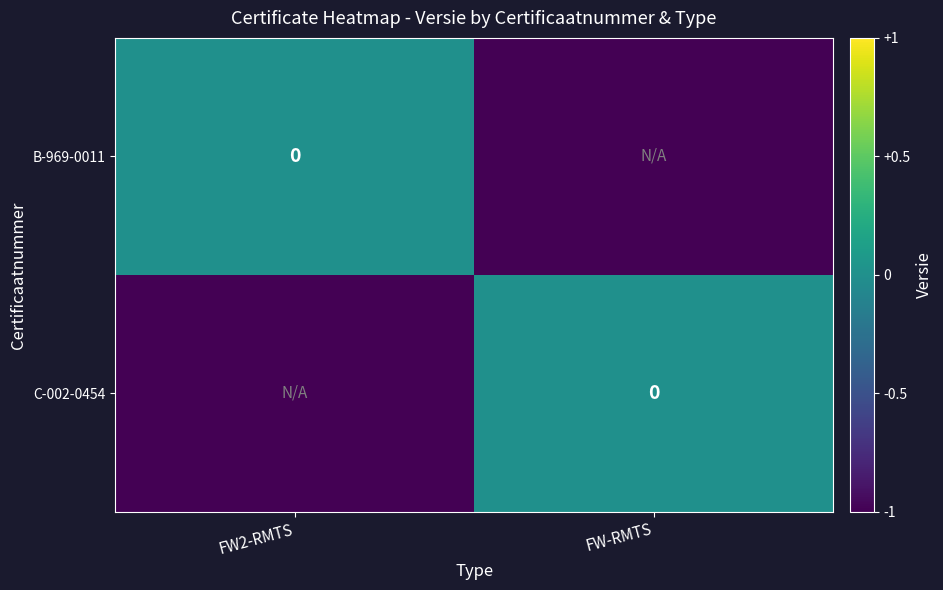

True or false: C-002-0454 has a value of 0 at FW-RMTS.

True